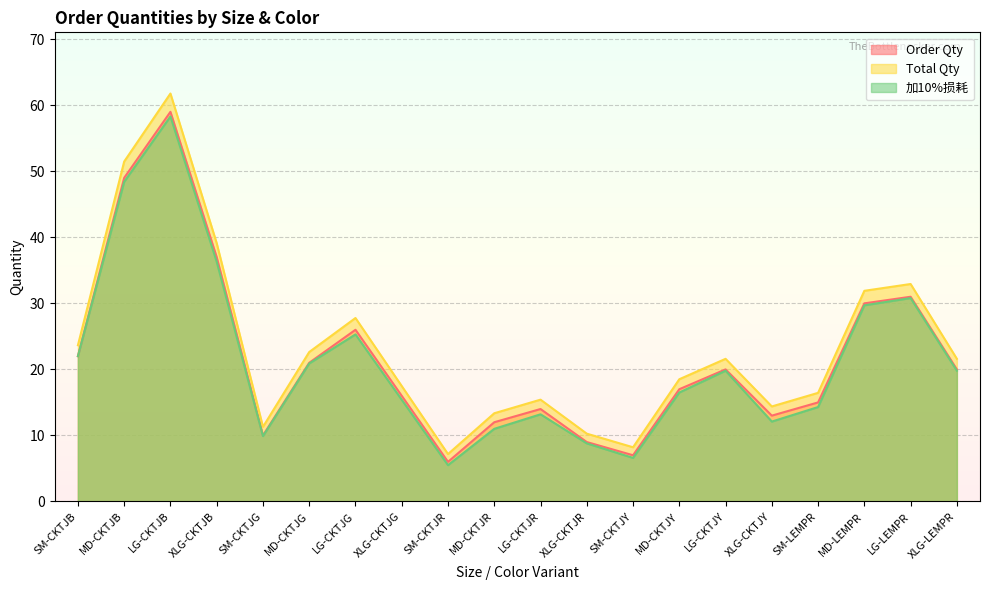

Reading right to left, transcribe all the data shown in this chart.

Order Qty: 20.0	31.0	30.0	15.0	13.0	20.0	17.0	7.0	9.0	14.0	12.0	6.0	16.0	26.0	21.0	10.0	37.0	59.0	49.0	22.0
Total Qty: 21.6	32.9	31.9	16.4	14.4	21.6	18.5	8.2	10.3	15.4	13.4	7.2	17.5	27.8	22.6	11.3	39.1	61.8	51.5	23.7
加10%损耗: 19.8	30.8	29.7	14.3	12.1	19.8	16.5	6.6	8.8	13.2	11.0	5.5	15.4	25.3	20.9	9.9	36.3	58.3	48.4	22.0